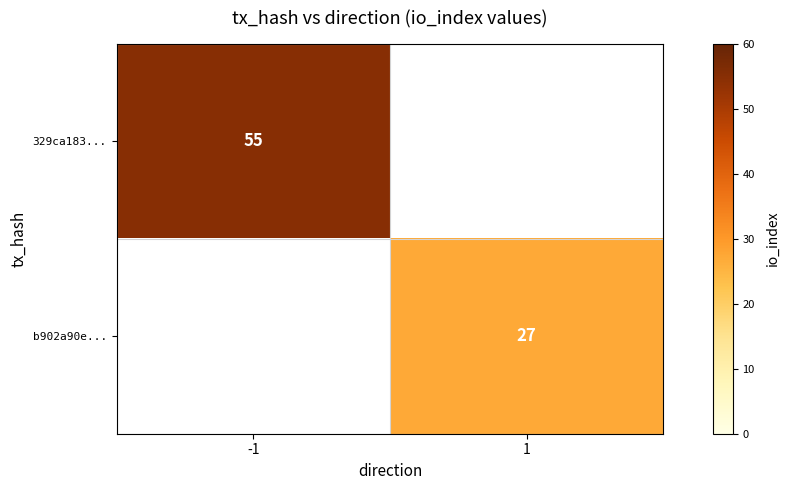

What is the smallest value displayed?

27.0